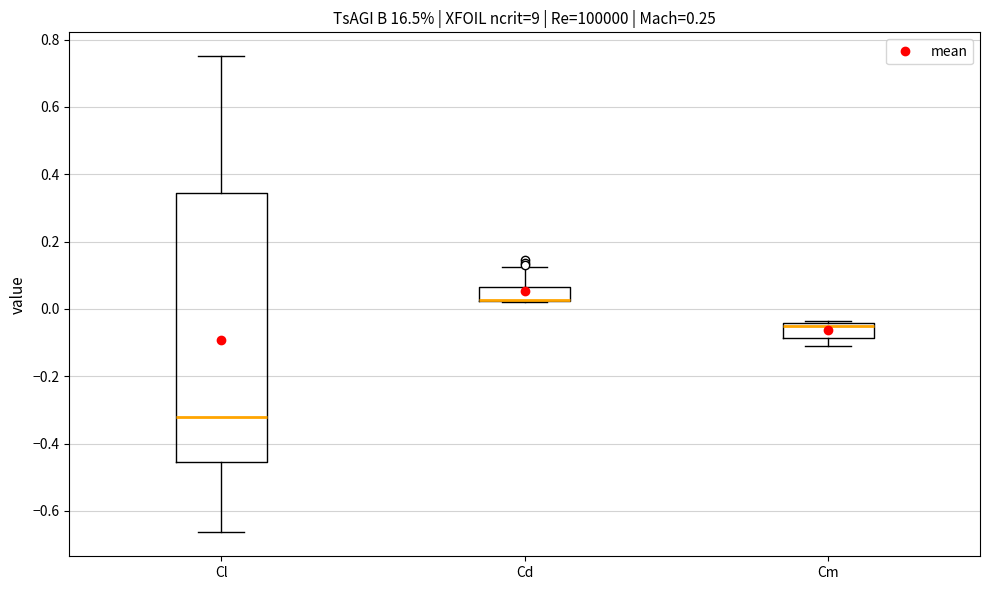

Where is the upper edge of the box for Cd on the y-axis? The values are not printed on the chart, so give them approximately, as read against the axis.

0.06